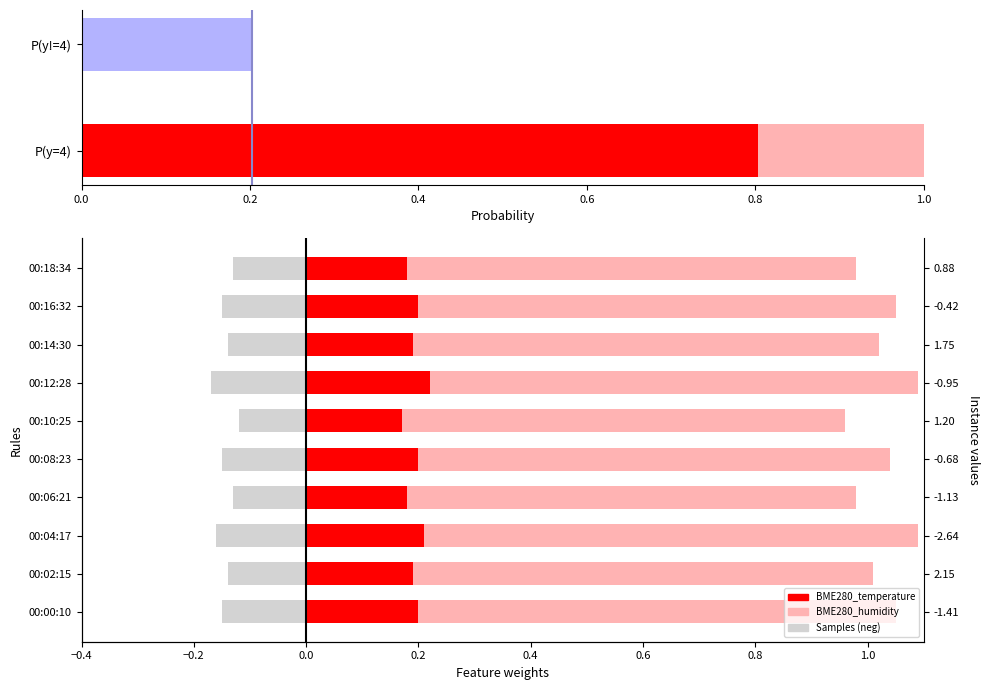

Is it true that BME280_temperature equals 0.3 at 00:00:10?

False